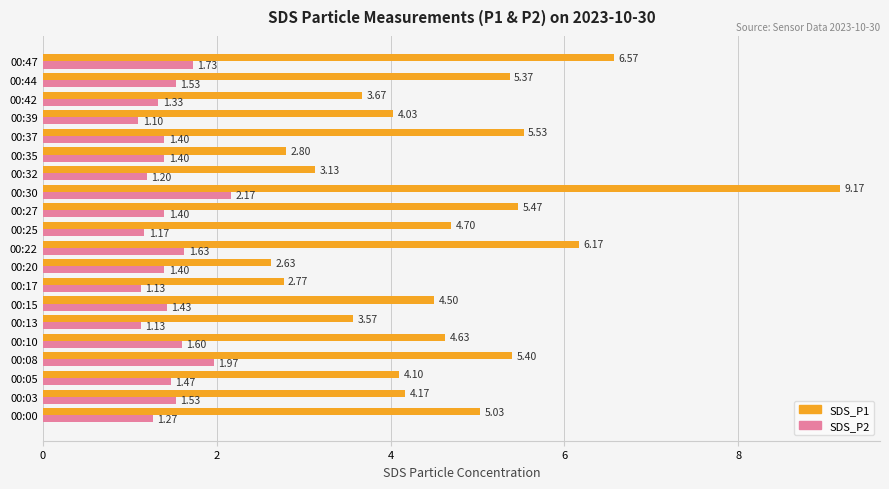

List the labels in order of SDS_P1 value, smallest first.

00:20, 00:17, 00:35, 00:32, 00:13, 00:42, 00:39, 00:05, 00:03, 00:15, 00:10, 00:25, 00:00, 00:44, 00:08, 00:27, 00:37, 00:22, 00:47, 00:30